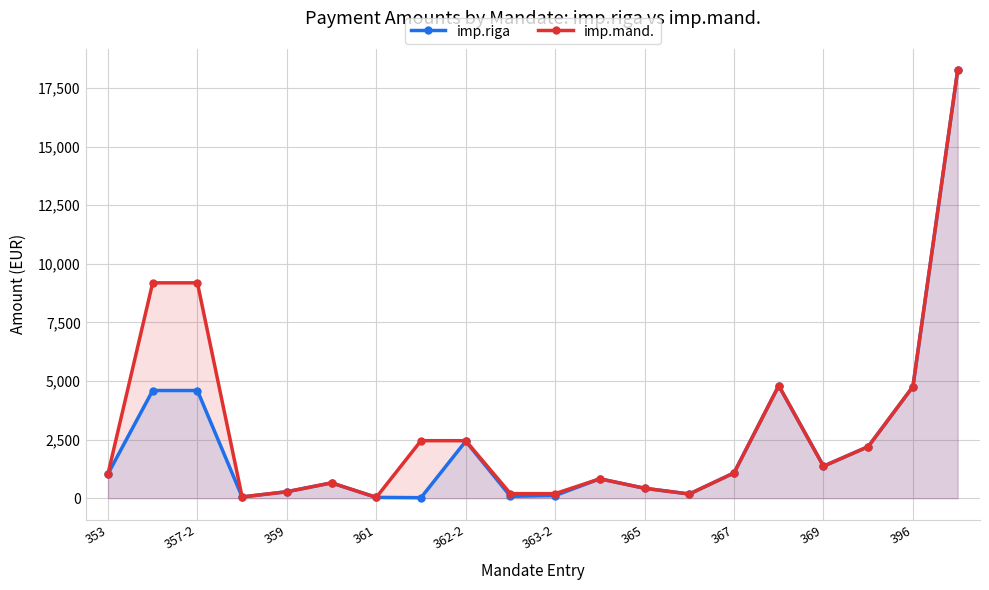

How many data points does each series have?

20